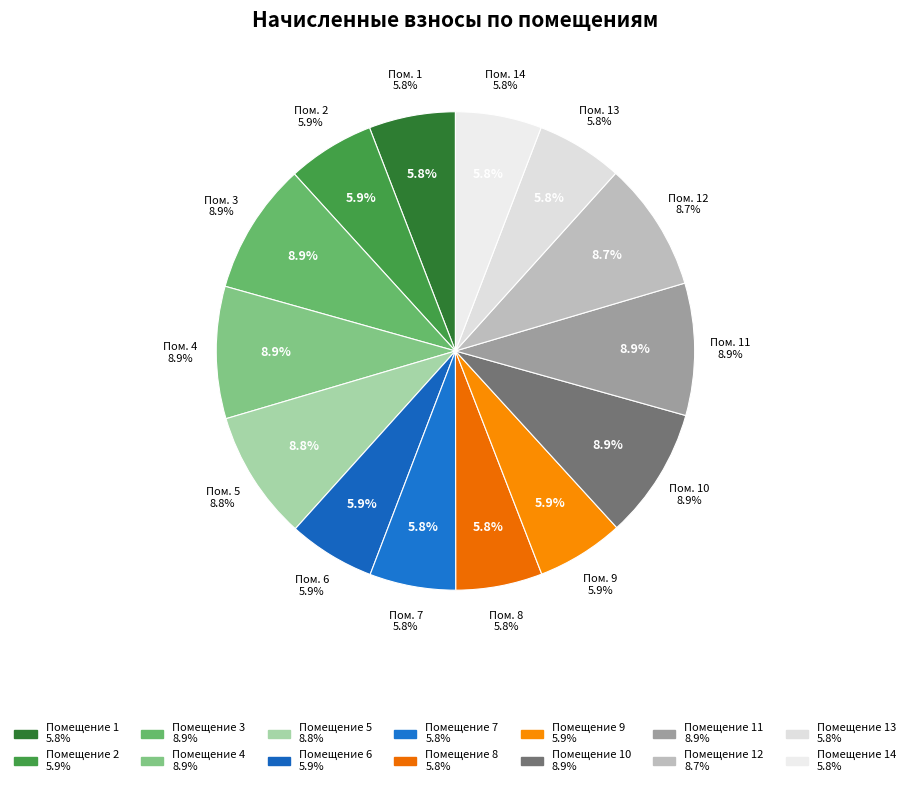

True or false: 13 accounts for 1% of the total.

False